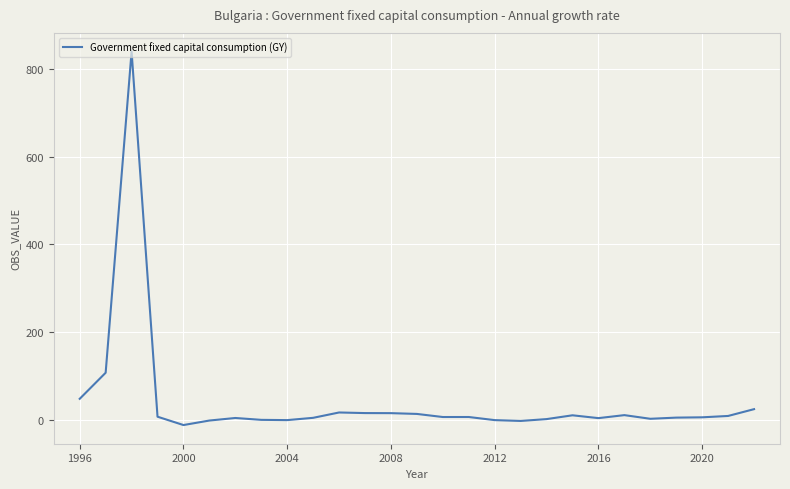

What is the maximum value shown in the chart?

840.3